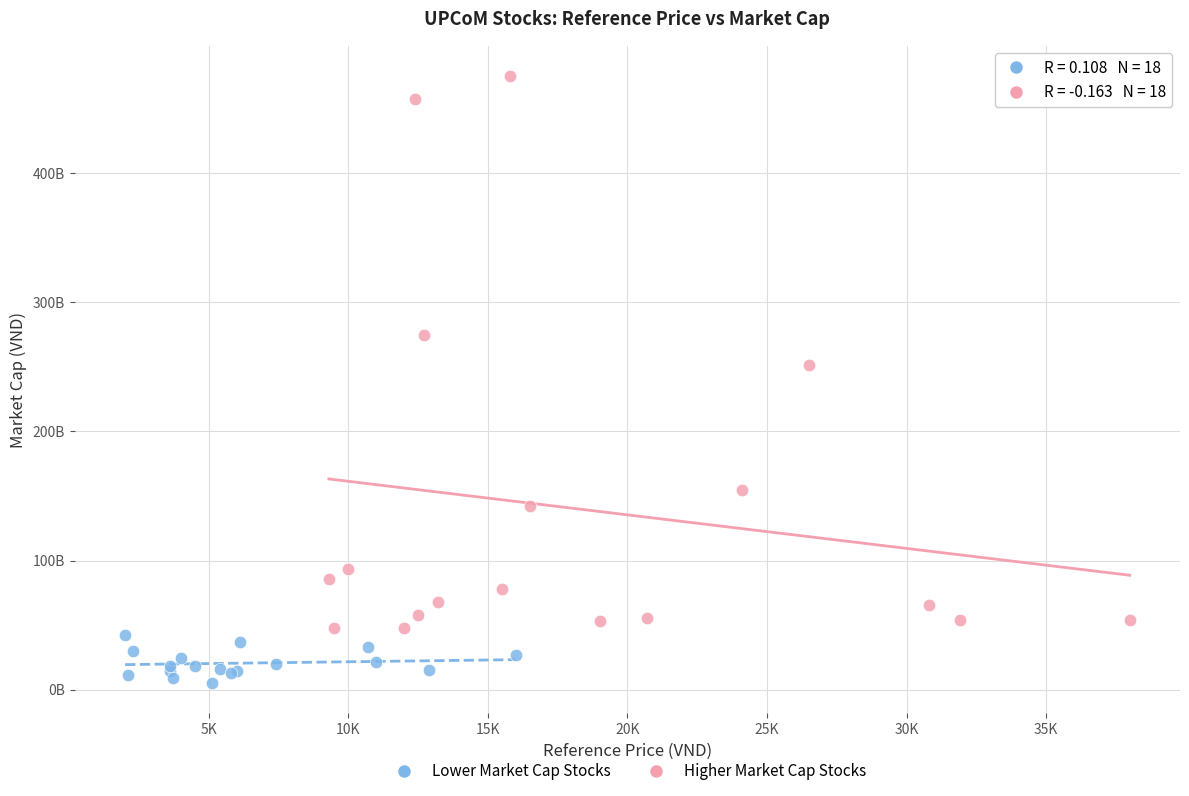

Which series has the widest spread of Y values?

Higher Market Cap Stocks